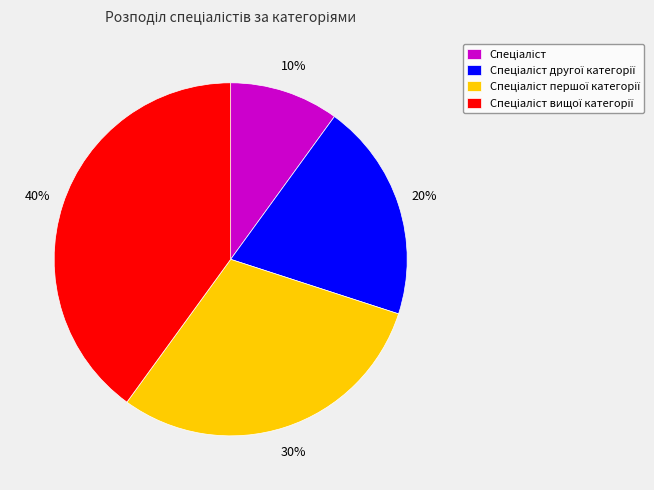

To the nearest percent, what is the average slice percentage?

25%